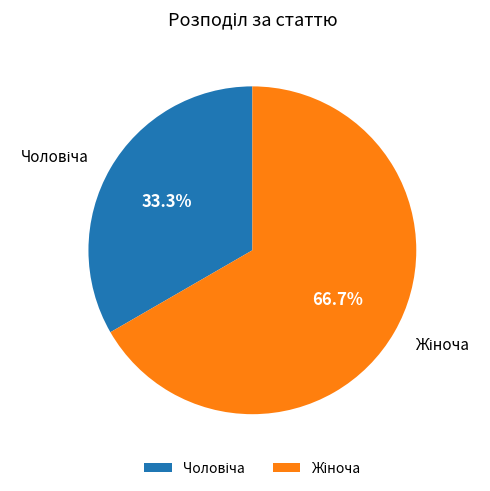

To the nearest percent, what is the difference between the largest and smallest slice percentages?

33%